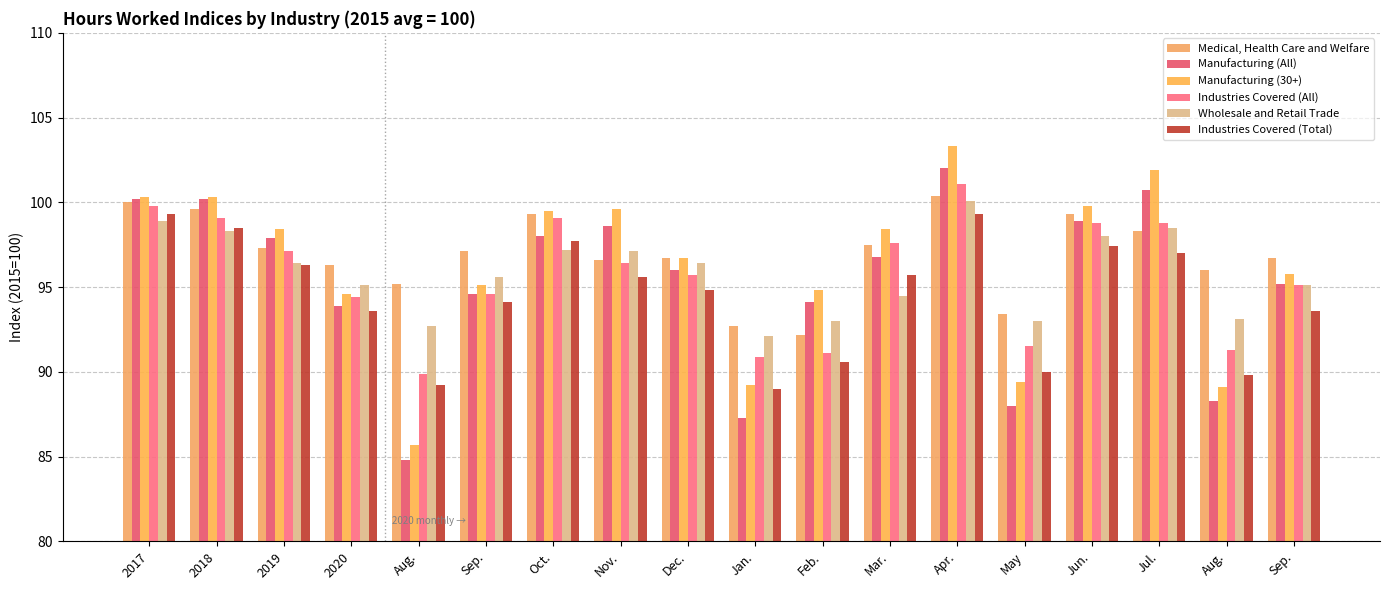

Is it true that Industries Covered (Total) equals 128.2 at 2018?

False